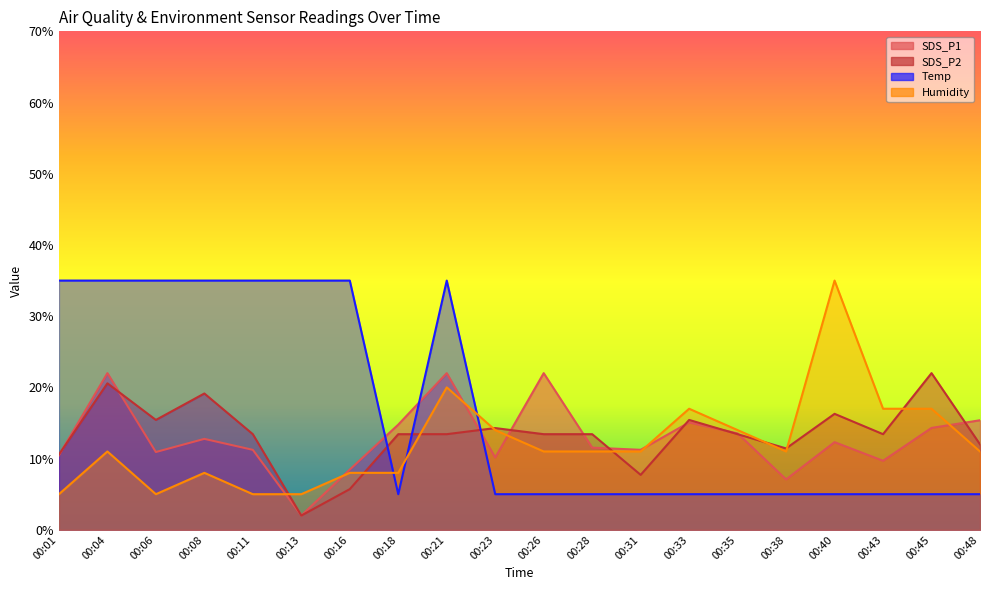

What is the sum of all SDS_P2 values?

266.6